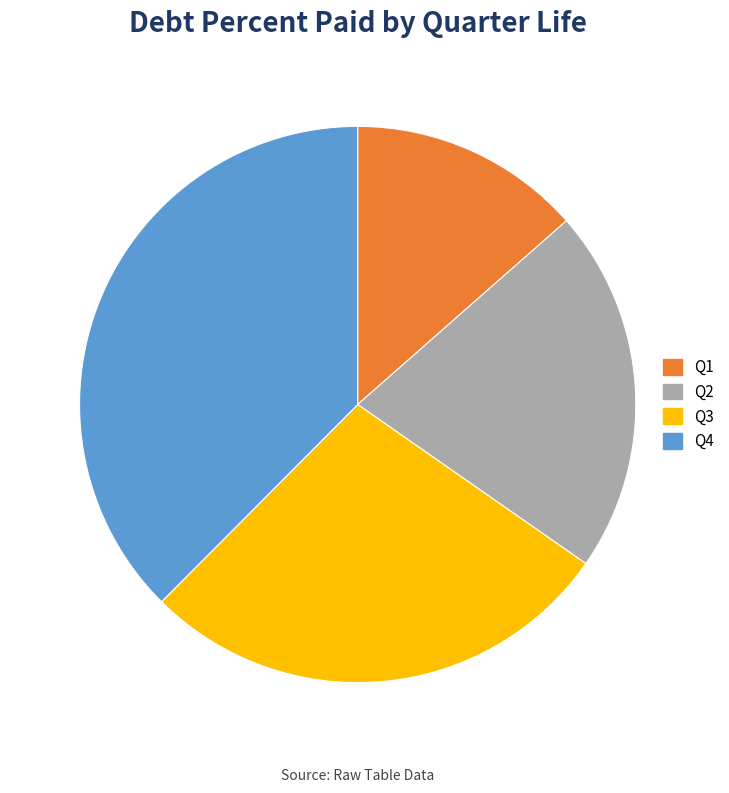

Which category has the biggest portion of the pie?

Q4